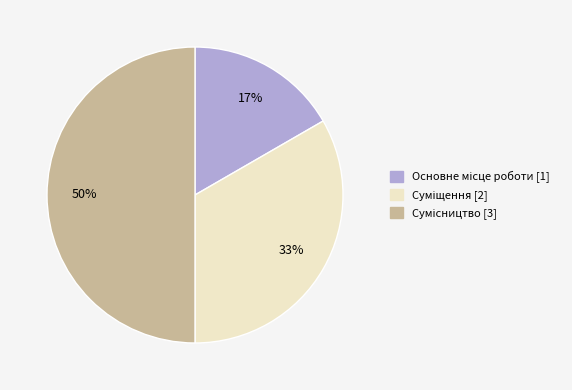

To the nearest percent, what is the difference between the largest and smallest slice percentages?

33%